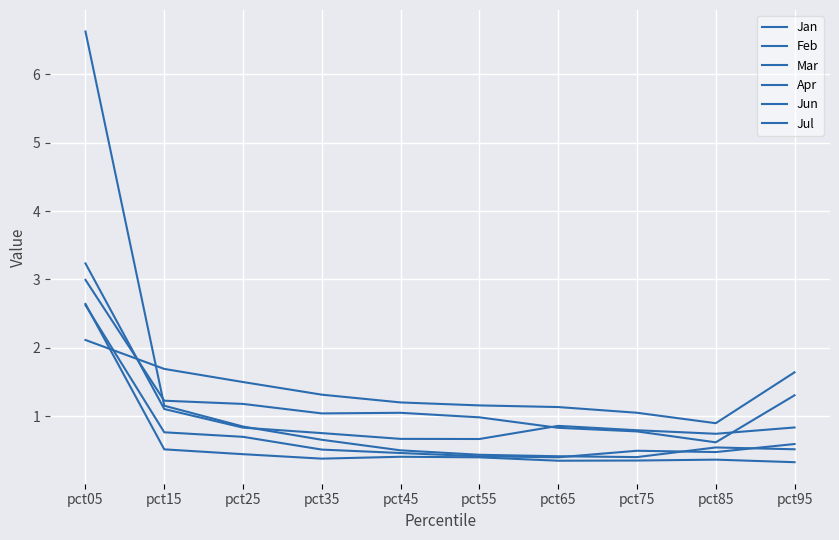

What is the value of the Jan point at the 2nd from the left?

1.2